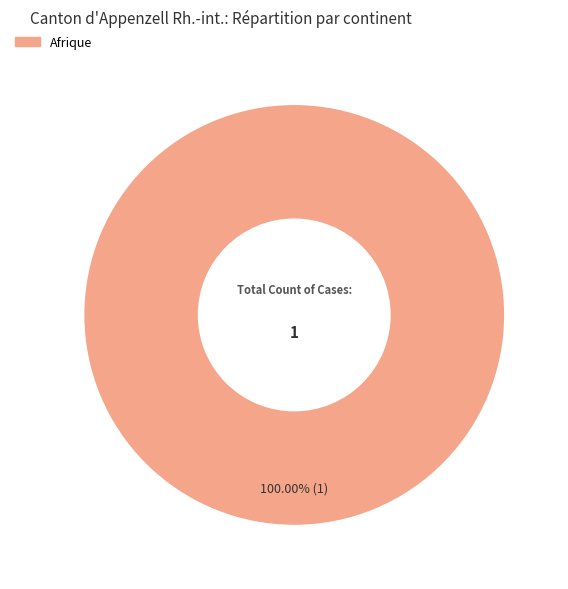

Rank the categories by value from highest to lowest.

Afrique